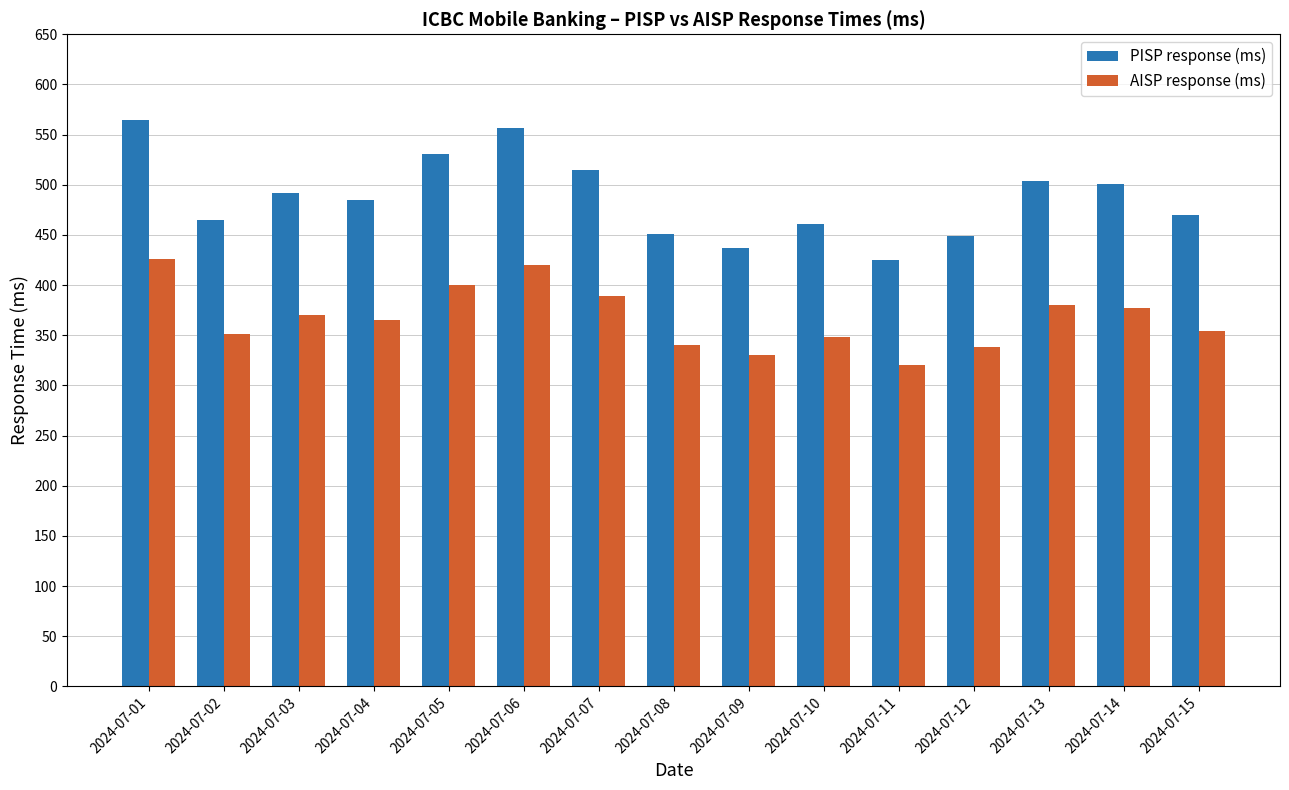

Does the chart contain stacked bars?

No